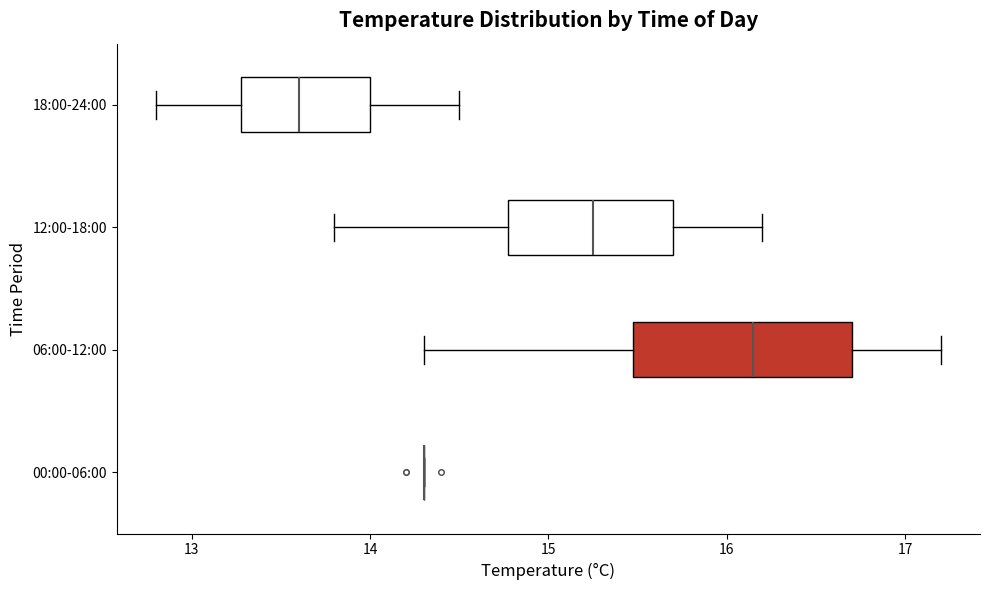

Reading bottom to top, transcribe this box plot: for each box, give where its median line is, the range the box spans, and where its two whiskers end, as read against the x-axis. The values are not printed on the chart, so give them approximately, as read against the axis.

00:00-06:00: box collapsed to a line at 14.3, whiskers 14.3 to 14.3
06:00-12:00: median 16.2, box 15.5 to 16.7, whiskers 14.3 to 17.2
12:00-18:00: median 15.3, box 14.8 to 15.7, whiskers 13.8 to 16.2
18:00-24:00: median 13.6, box 13.3 to 14.0, whiskers 12.8 to 14.5